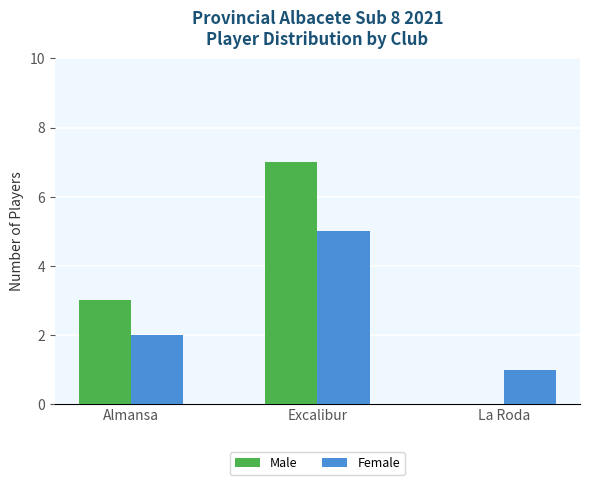

What is the sum of all Male values?

10